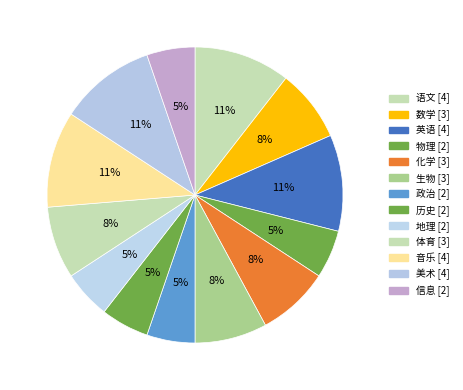

To the nearest percent, what percentage of the pie is 语文?

11%